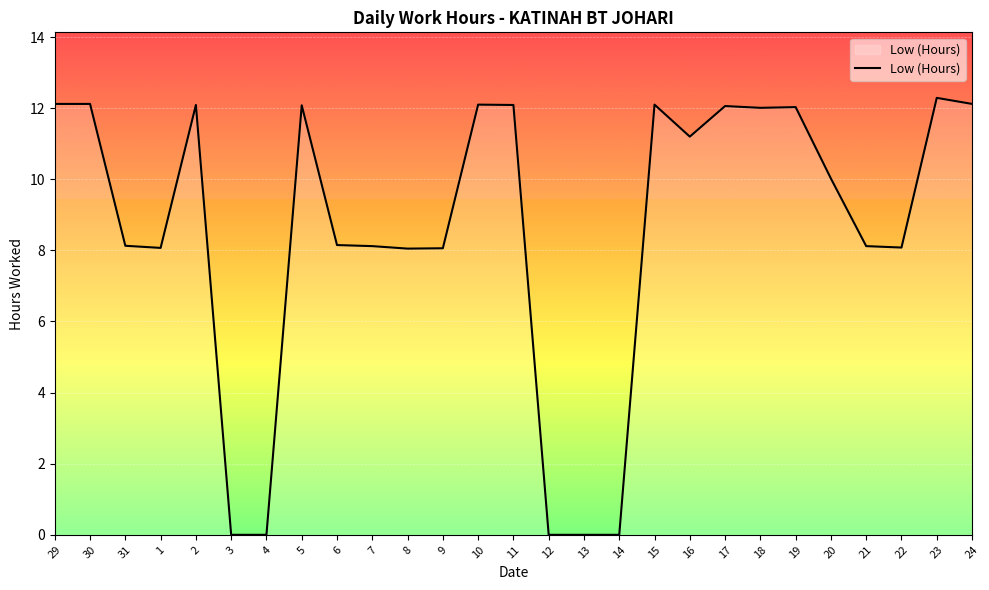

Between 31 and 19, which is larger?

19